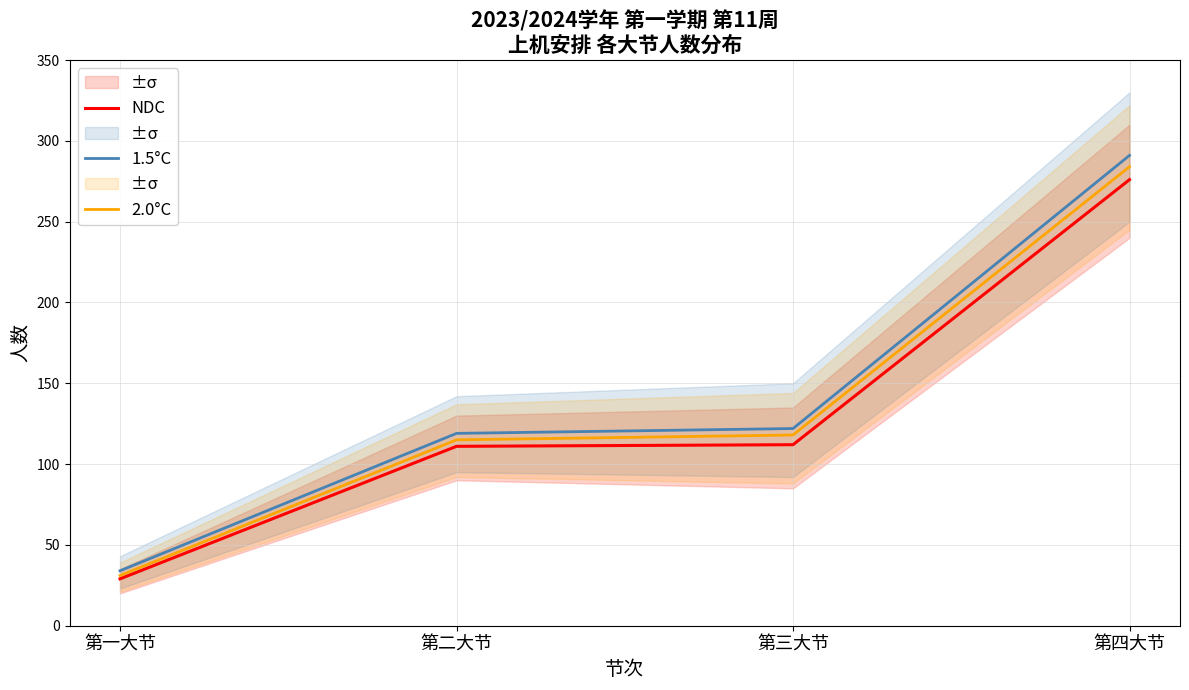

Which category has the lowest value in the 1.5°C series?

第一大节